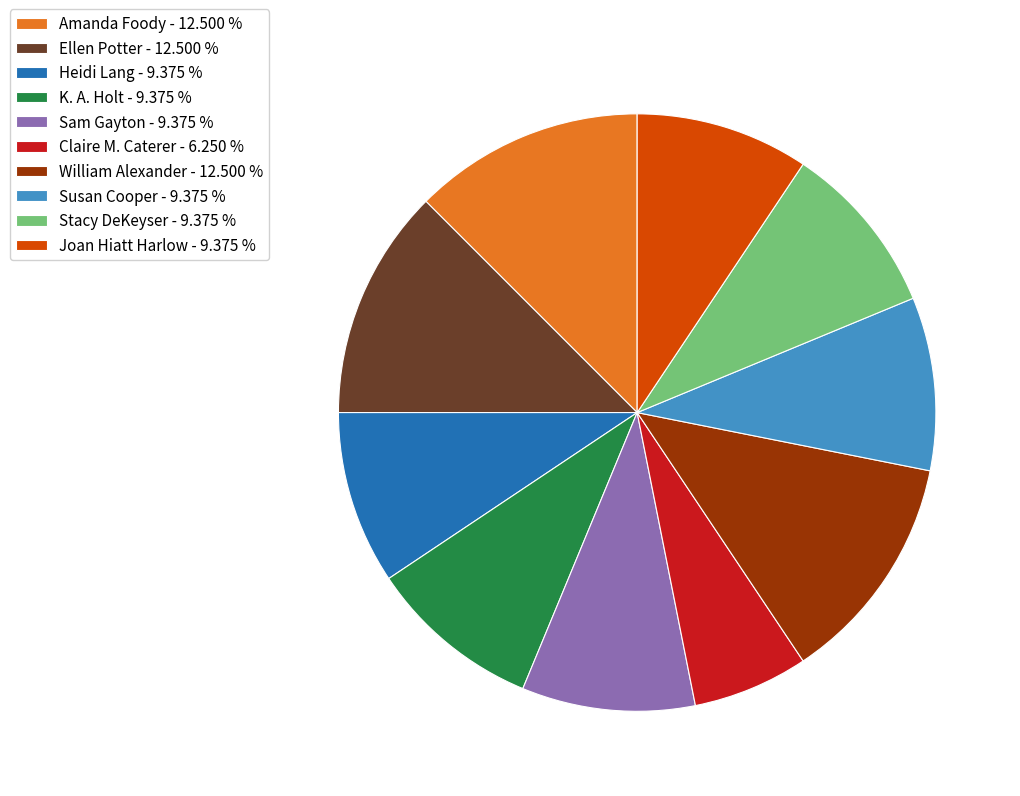

Is there a majority slice in this chart?

No